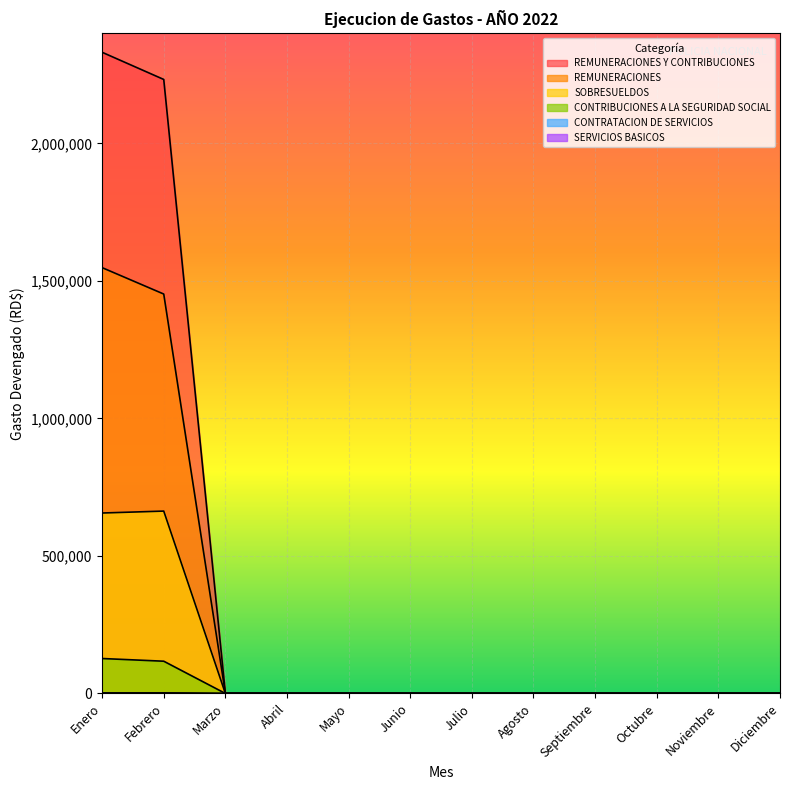

Is the value of REMUNERACIONES Y CONTRIBUCIONES at Septiembre greater than the value of SERVICIOS BASICOS at Abril?

No